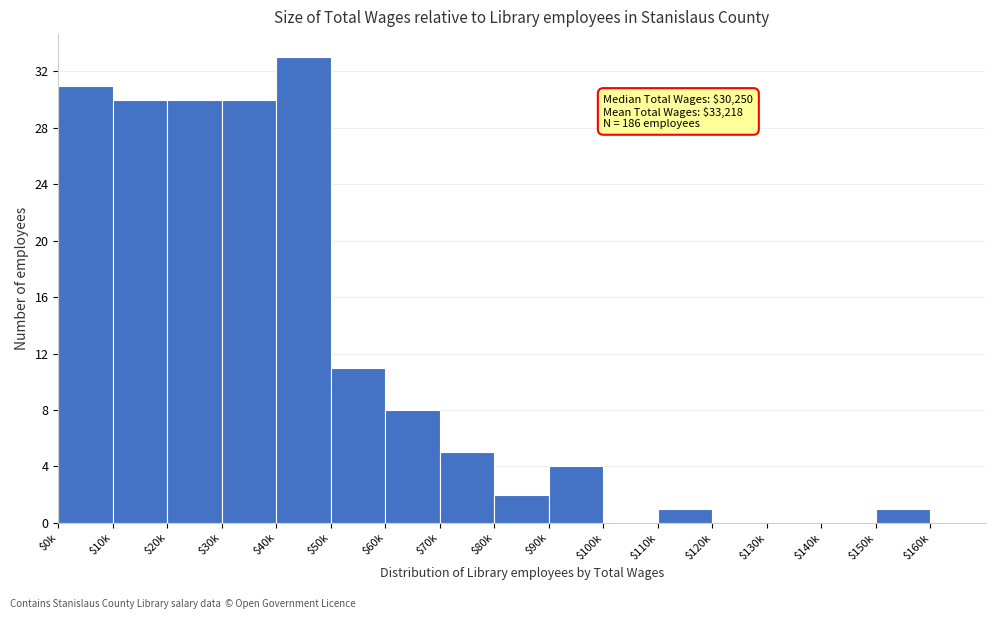

Which category has the highest value across all series?

$40k